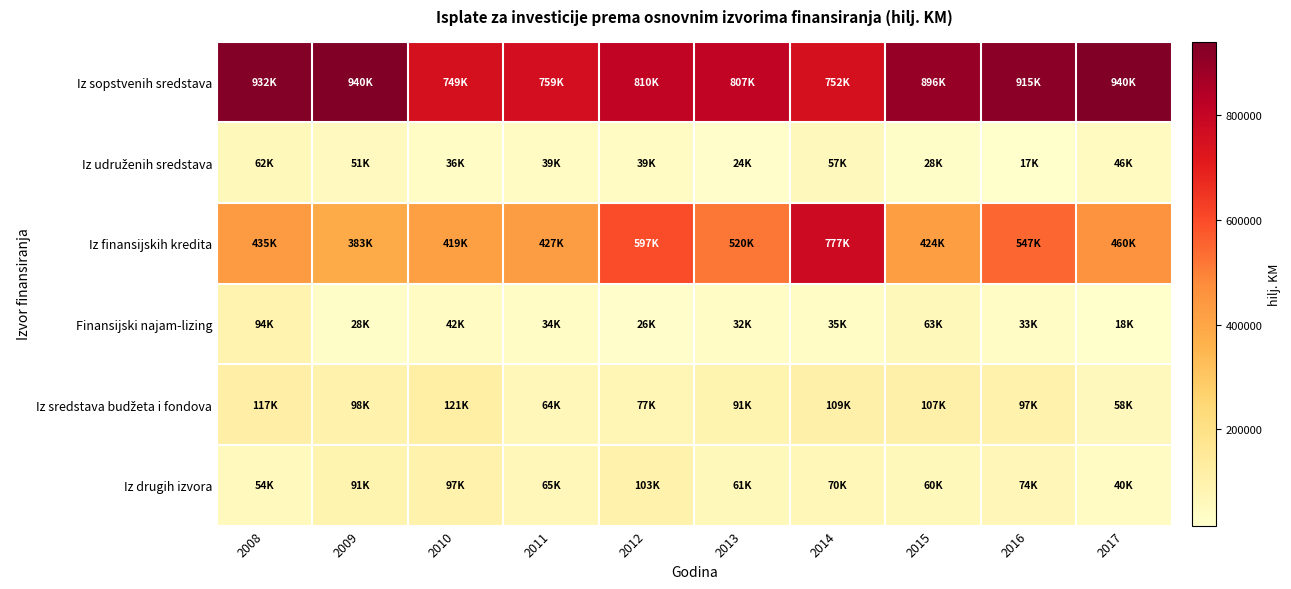

Count the number of categories in the chart.

10